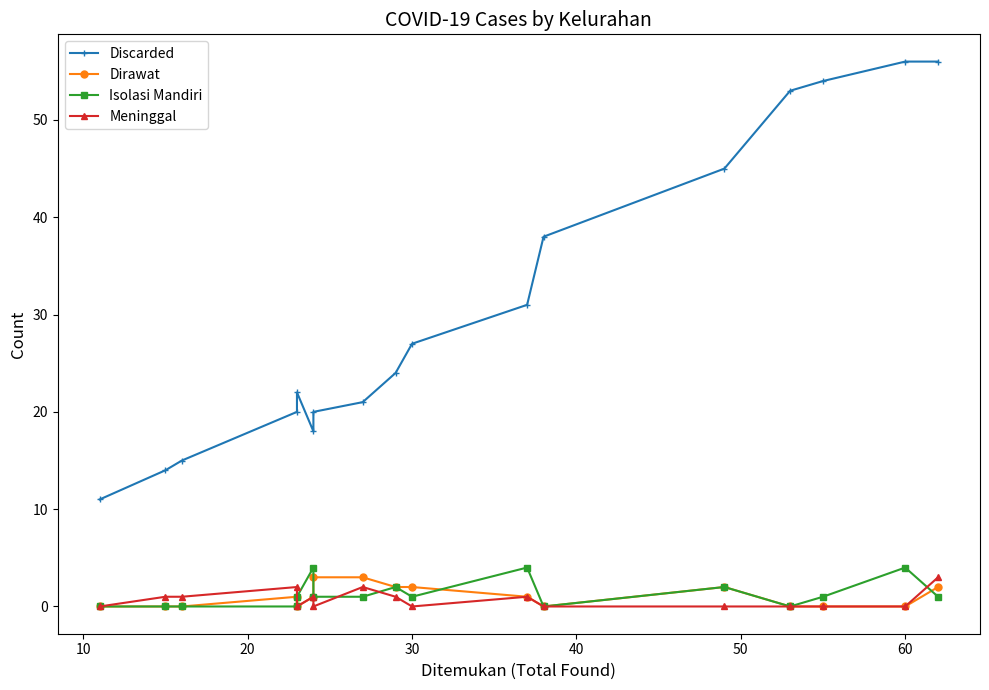

How many data points does each series have?

17